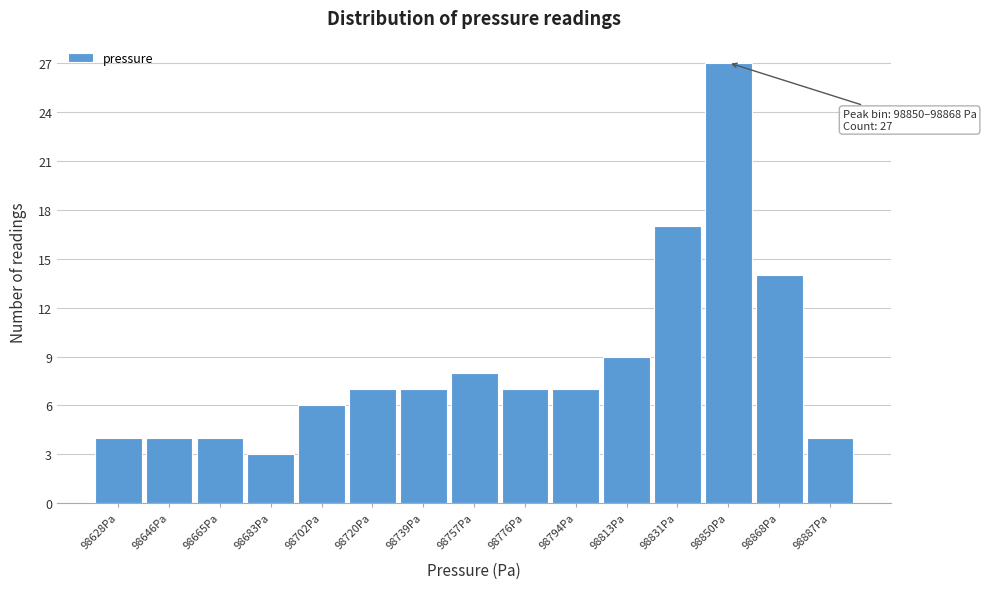

Reading left to right, list all the values displayed in this chart.

4	4	4	3	6	7	7	8	7	7	9	17	27	14	4